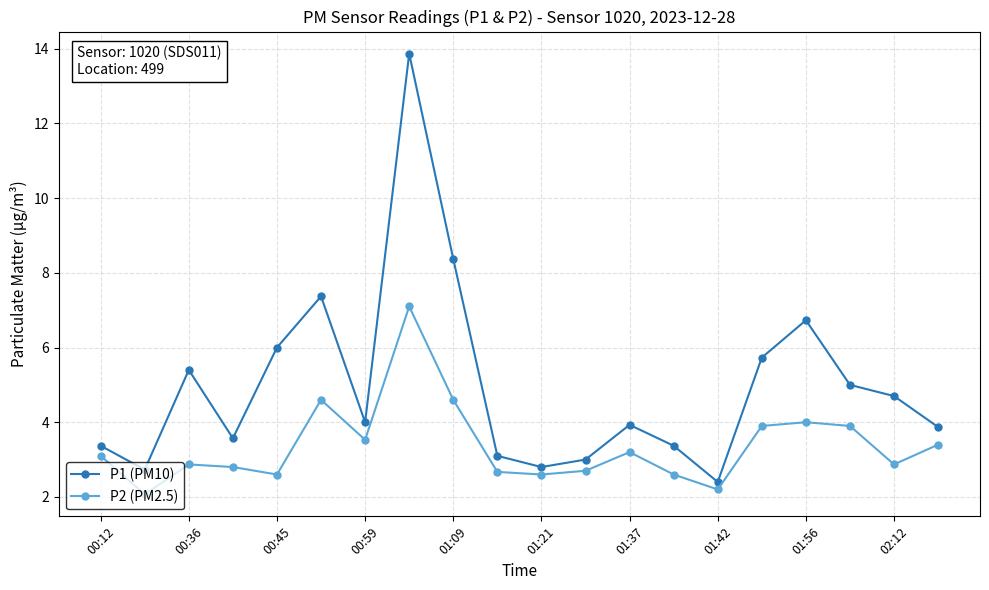

What is the difference between the maximum and minimum values in the P1 (PM10) series?

11.5